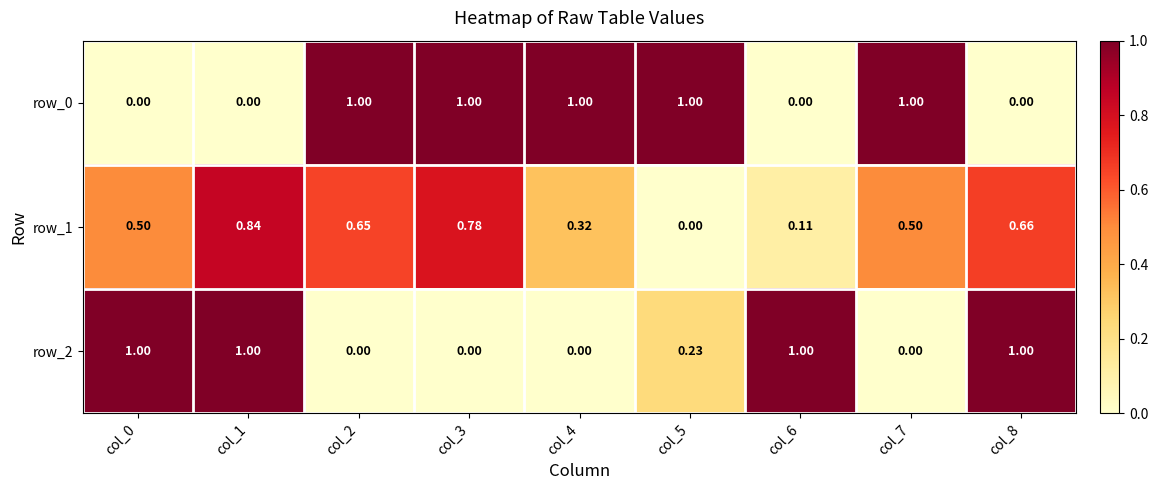

Is the value of row_0 at col_3 greater than the value of row_2 at col_4?

Yes